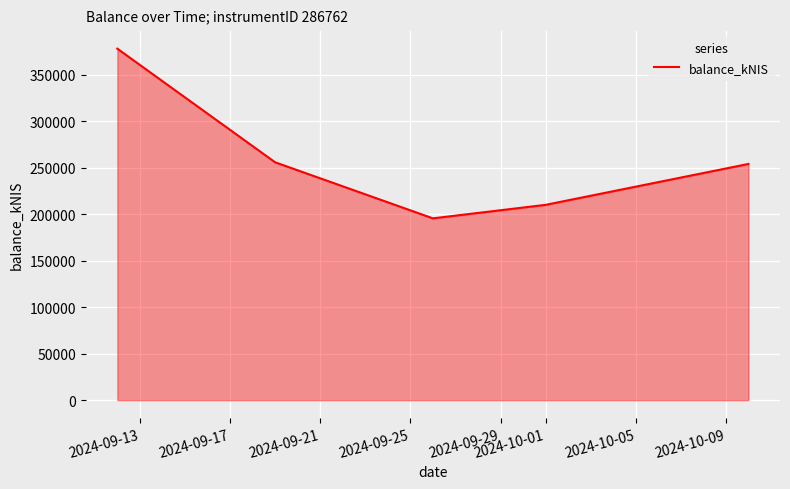

How many interior local valleys (lower than both neighbors) does the data have?

1